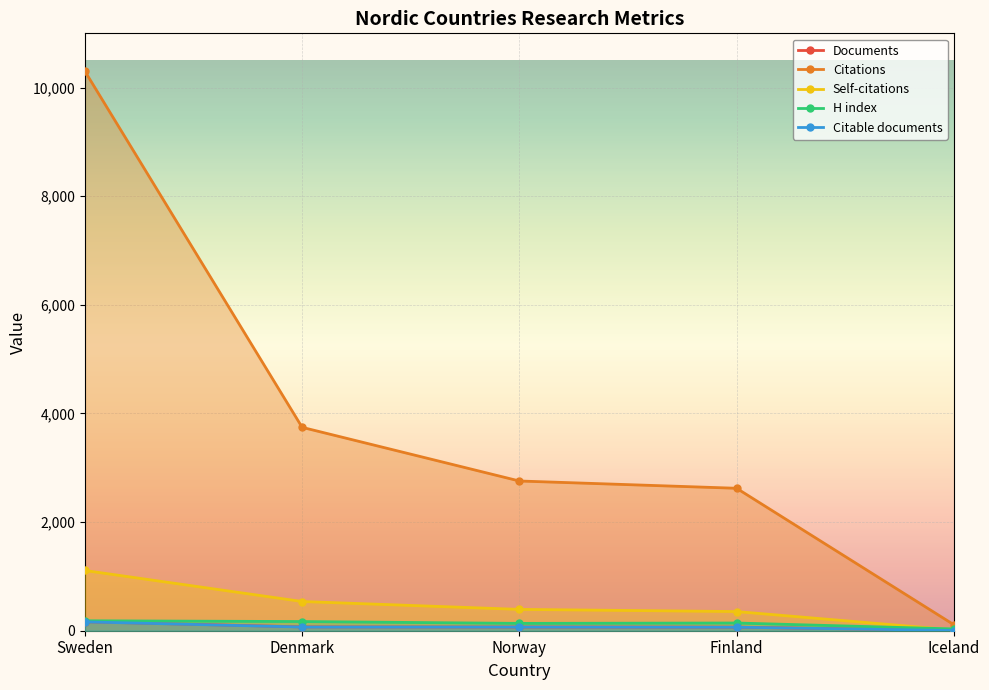

Which category has the lowest value in the Citable documents series?

Iceland